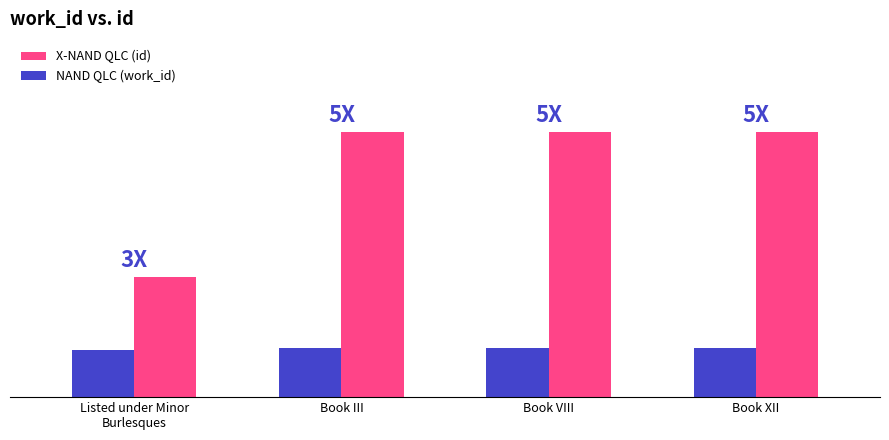

Which series has the widest spread of values?

X-NAND QLC (id)